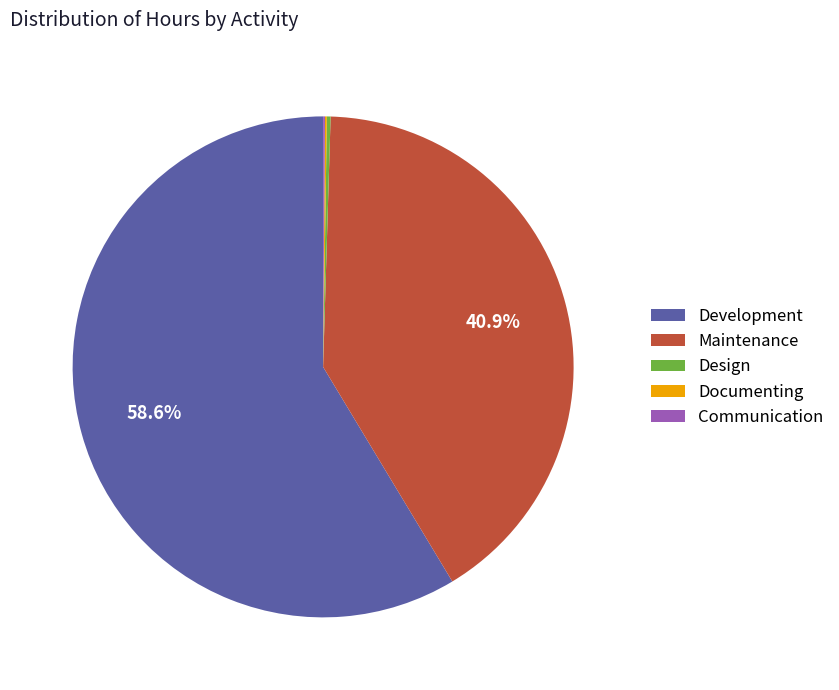

What portion of the pie excludes Maintenance?

59.1%